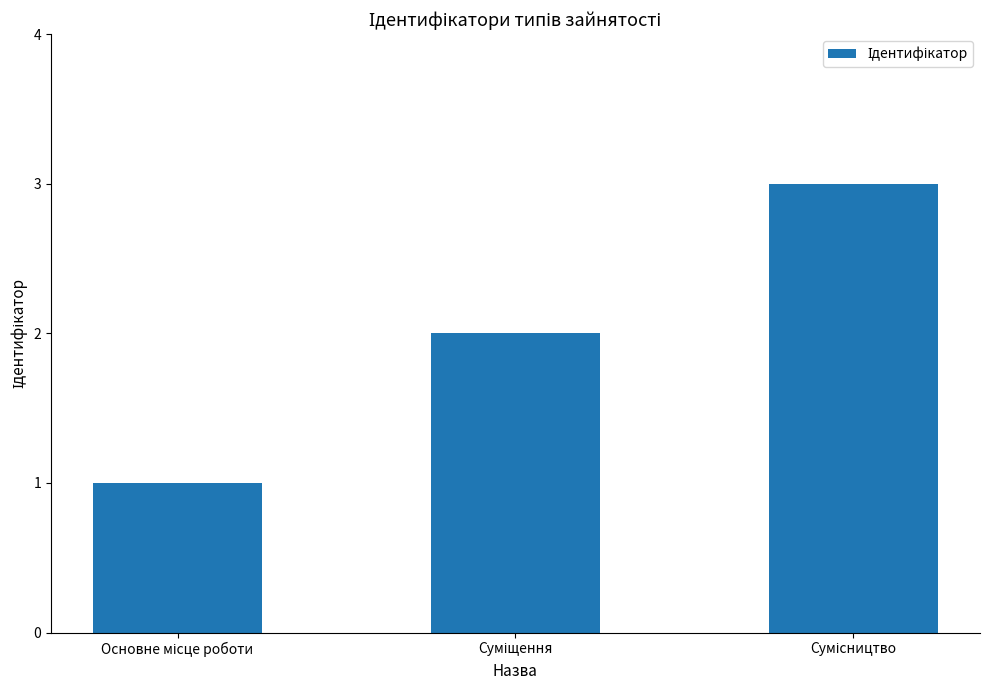

What is the sum of all values?

6